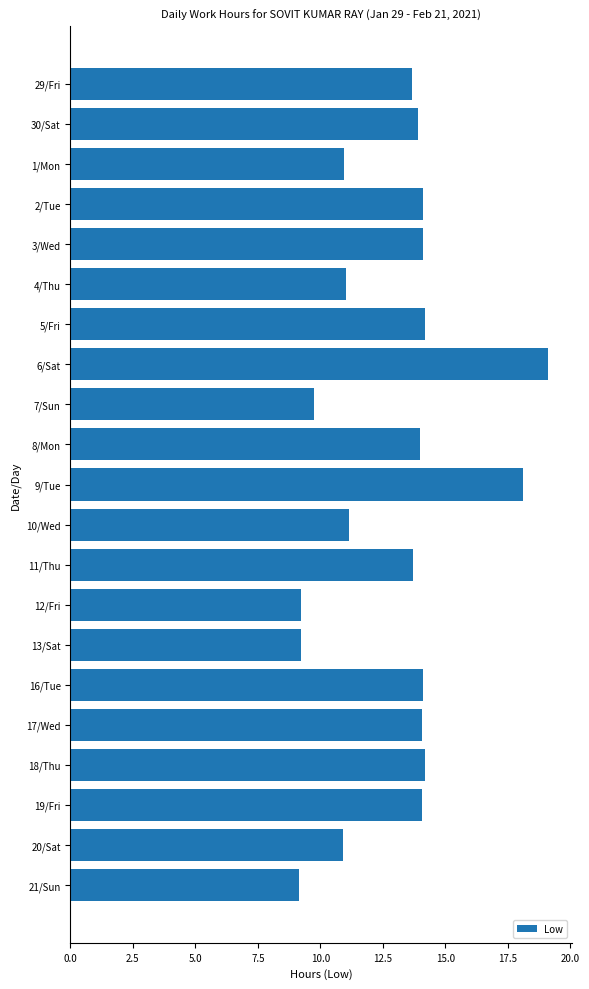

What is the greatest value displayed?

19.1